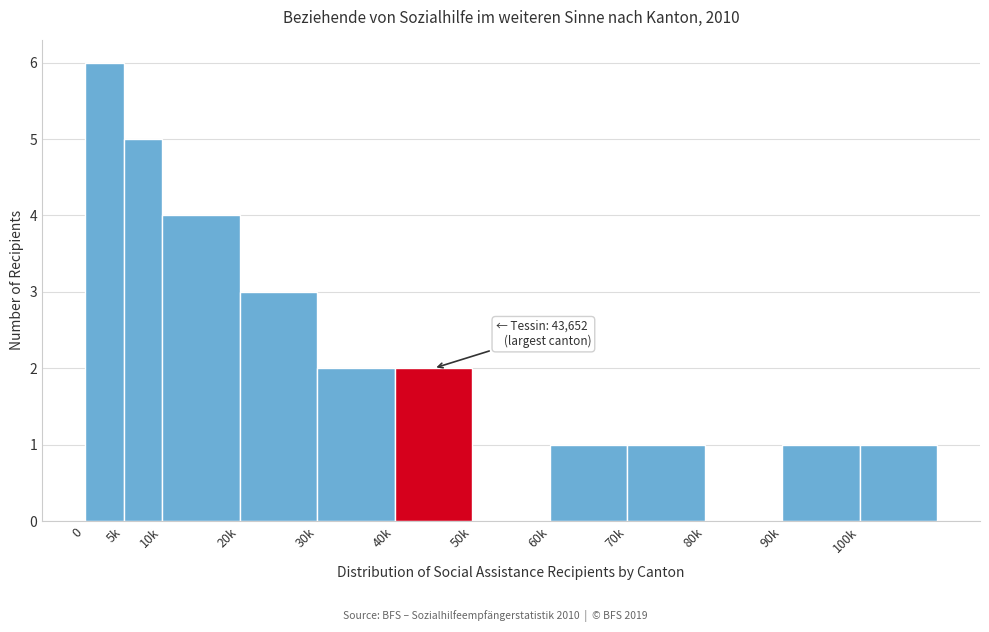

Reading left to right, transcribe all the data shown in this chart.

0=6	5k=5	10k=4	20k=3	30k=2	40k=2	50k=0	60k=1	70k=1	80k=0	90k=1	100k=1